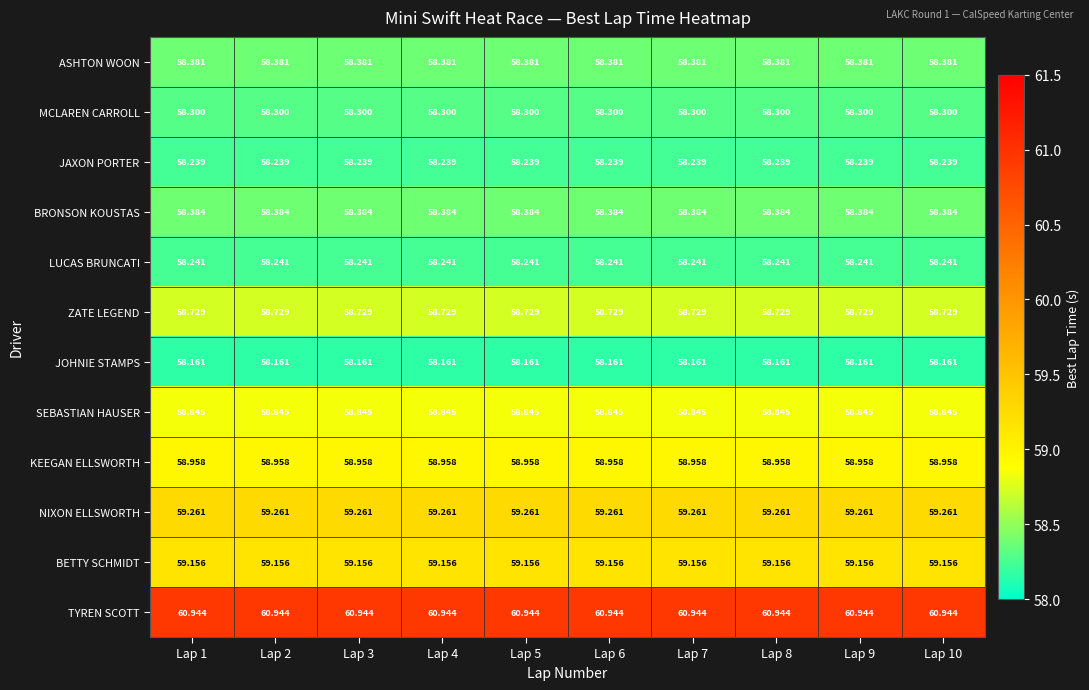

Which series has the largest total across all categories?

TYREN SCOTT